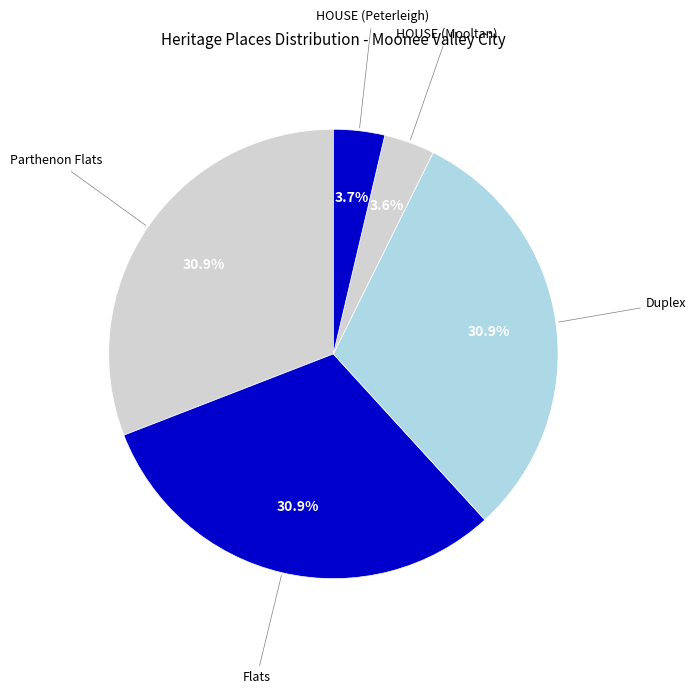

Between Parthenon Flats and HOUSE (Mooltan), which is larger?

Parthenon Flats